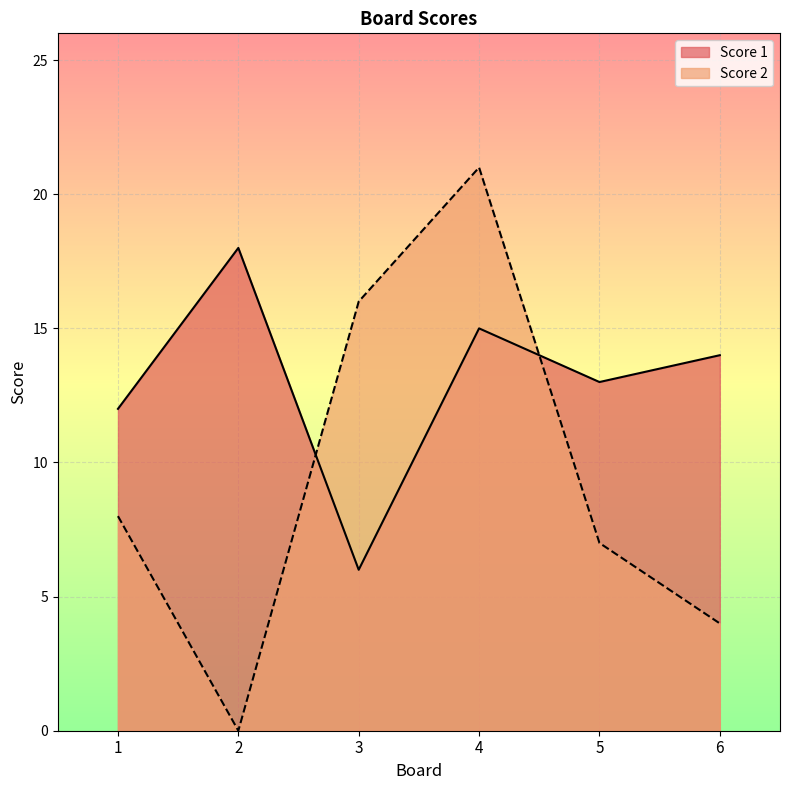

How many interior local peaks does the Score 2 series have?

1